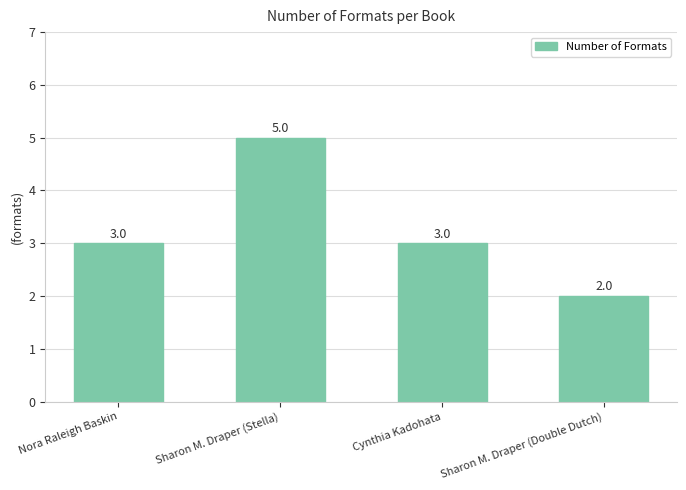

What is the change in value from Cynthia Kadohata to Sharon M. Draper (Double Dutch)?

-1